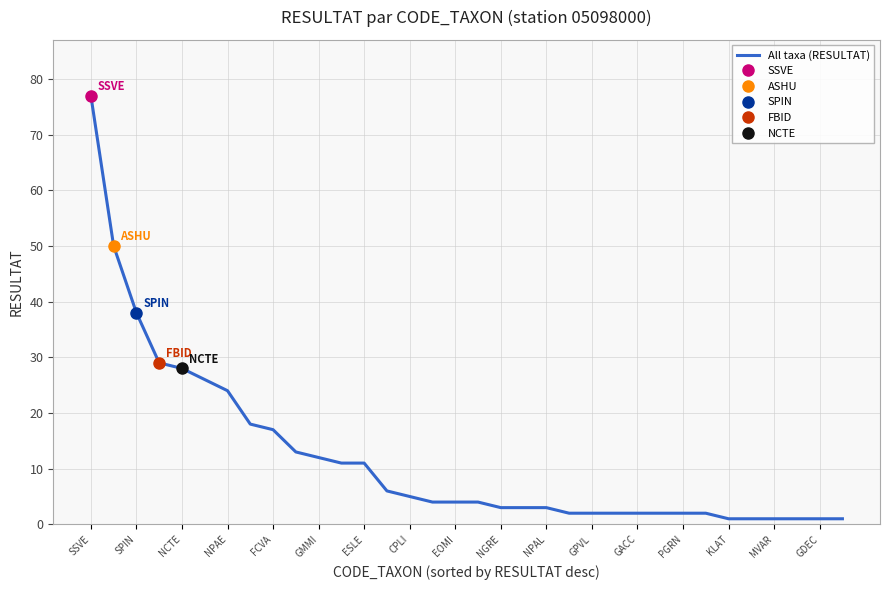

The value of All taxa (RESULTAT) at FCVA is 28. True or false?

False